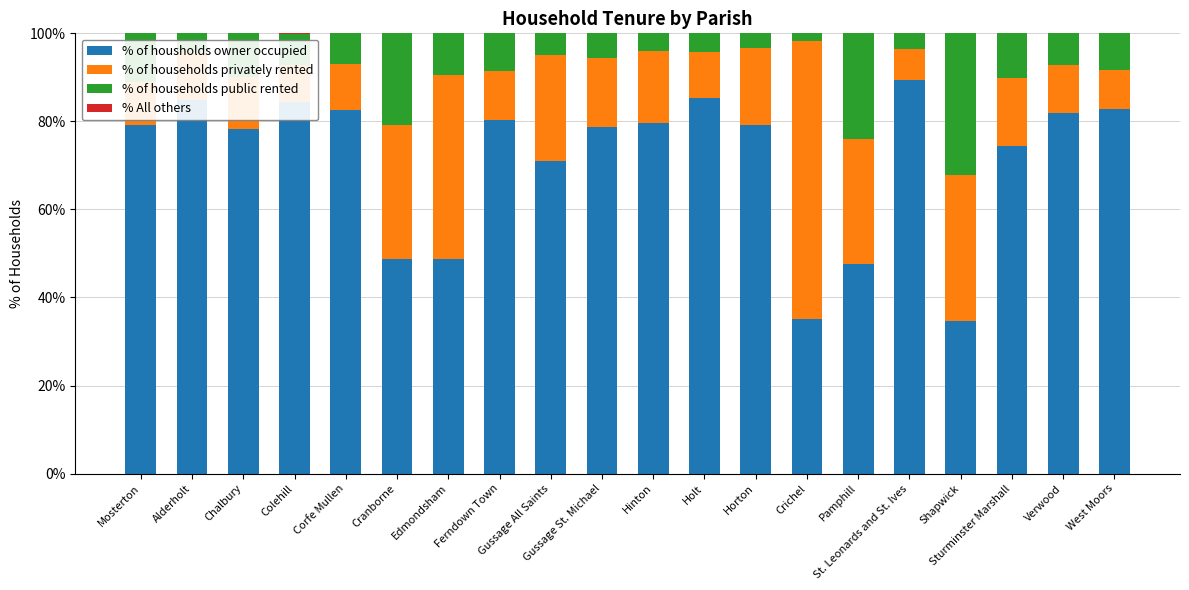

What is the maximum value for % of housholds owner occupied?

89.3